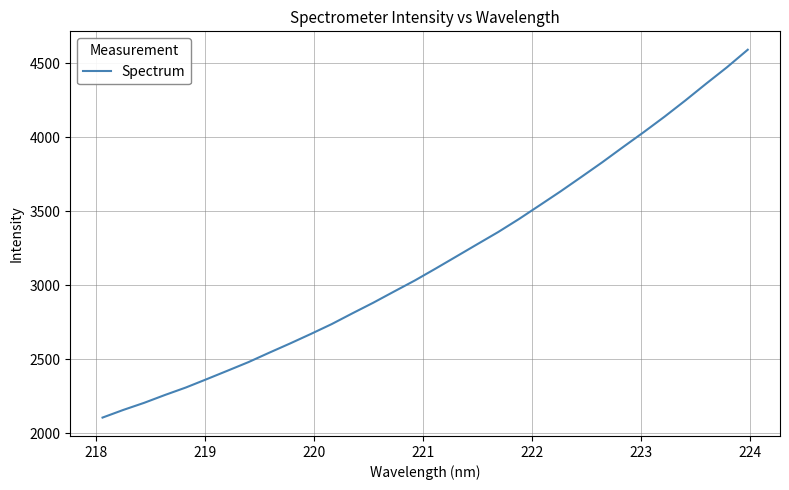

What is the smallest value displayed?

2106.1